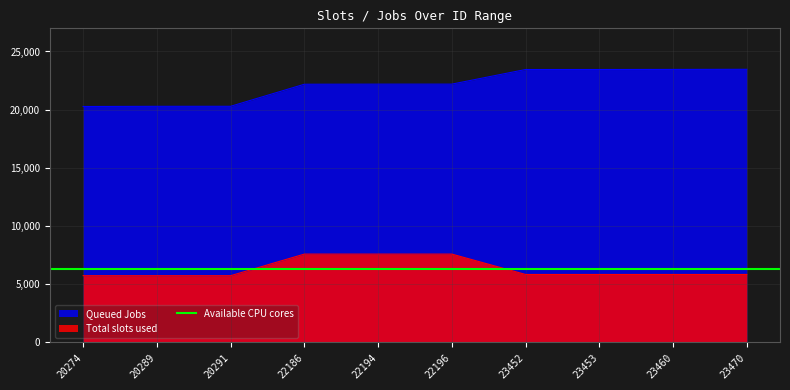

Is the value of Total slots used at 23470 greater than the value of Queued Jobs at 23452?

No